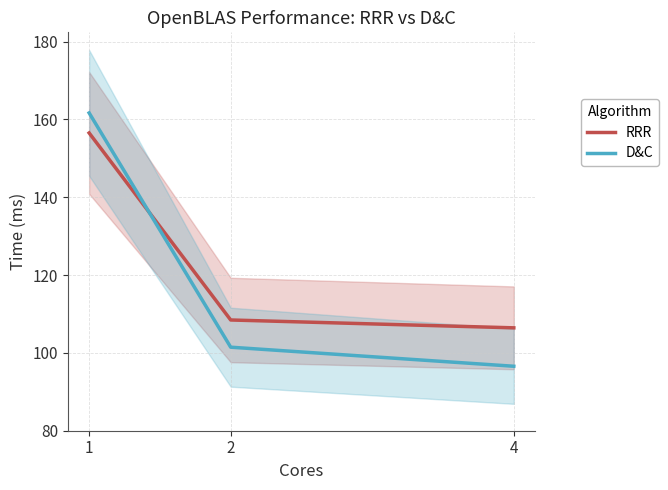

Reading left to right, list all the values displayed in this chart.

RRR: 156.5	108.5	106.4
D&C: 161.7	101.5	96.6